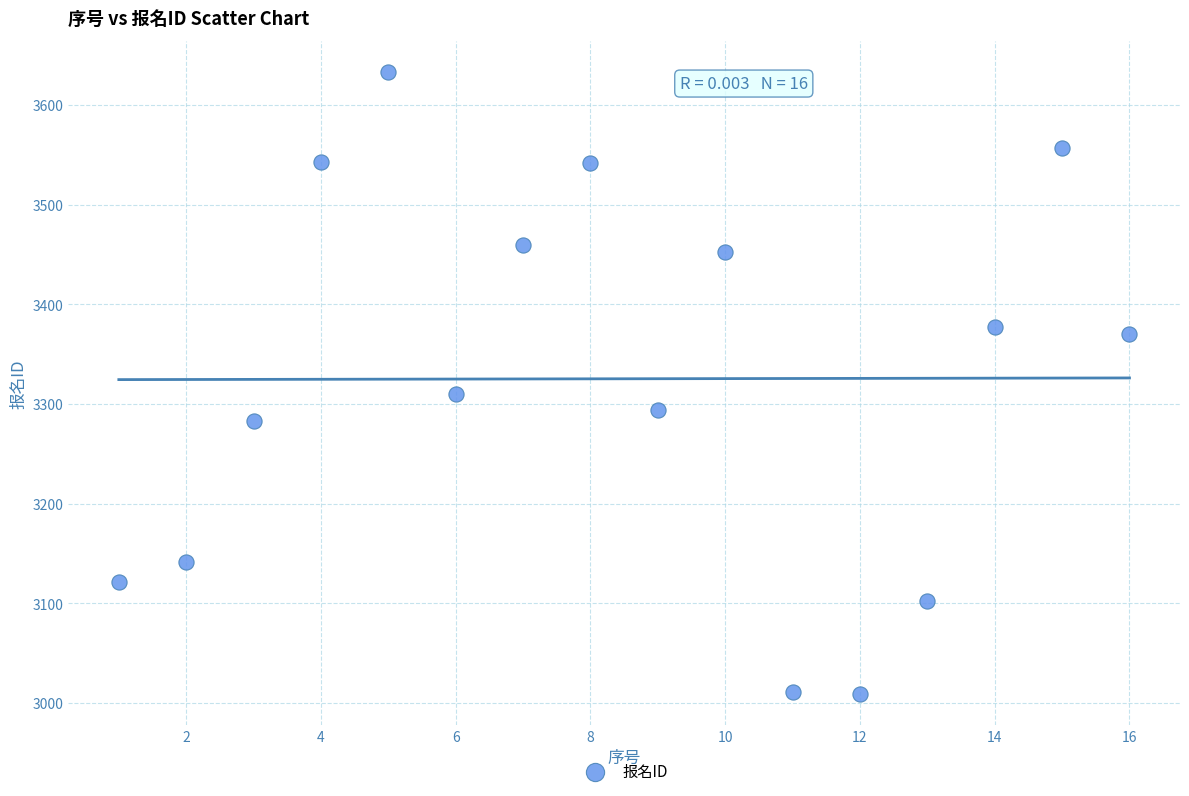

What Y value in the scatter plot is closest to 3321?

3310